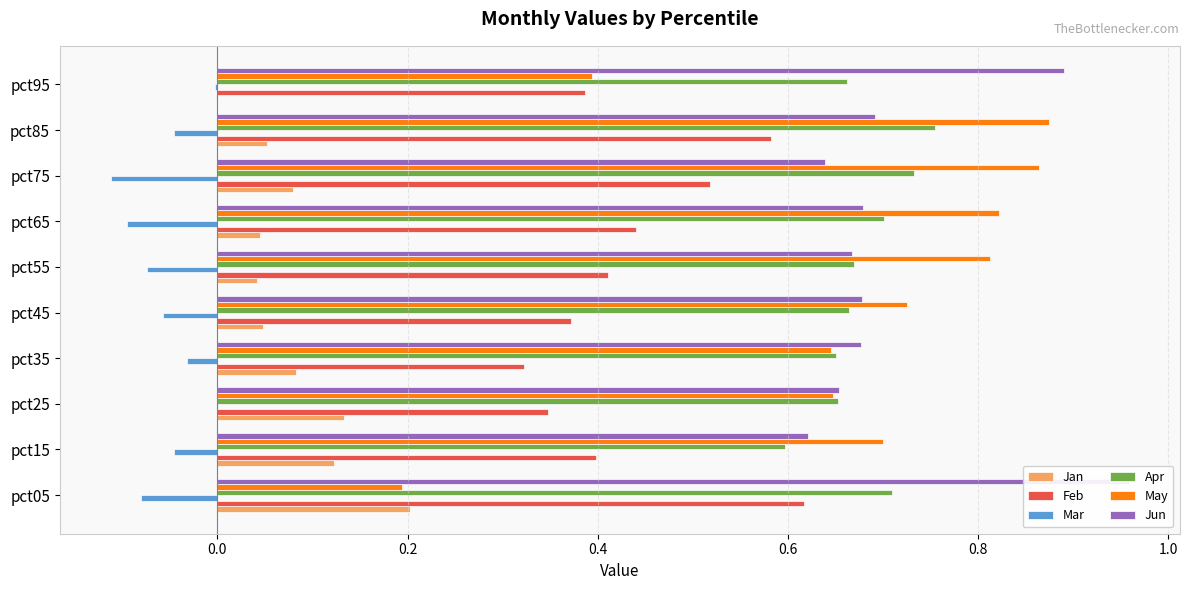

How many groups of bars are there?

10